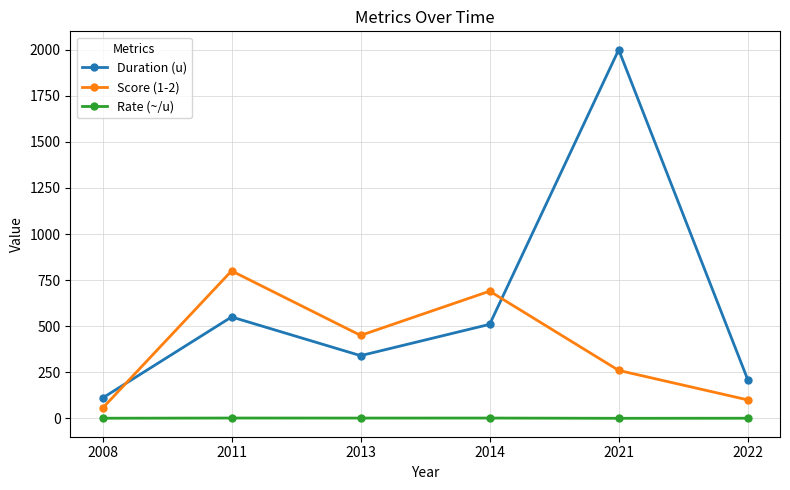

Where is the first local maximum for Duration (u)?

2011